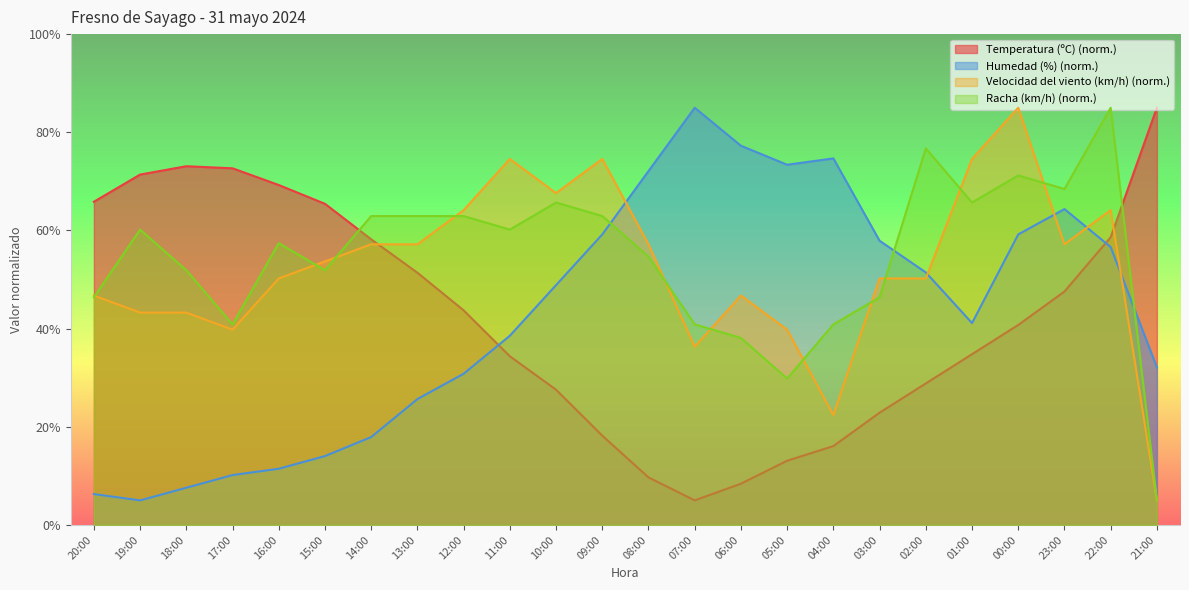

What is the label of the 1st point from the right?

21:00